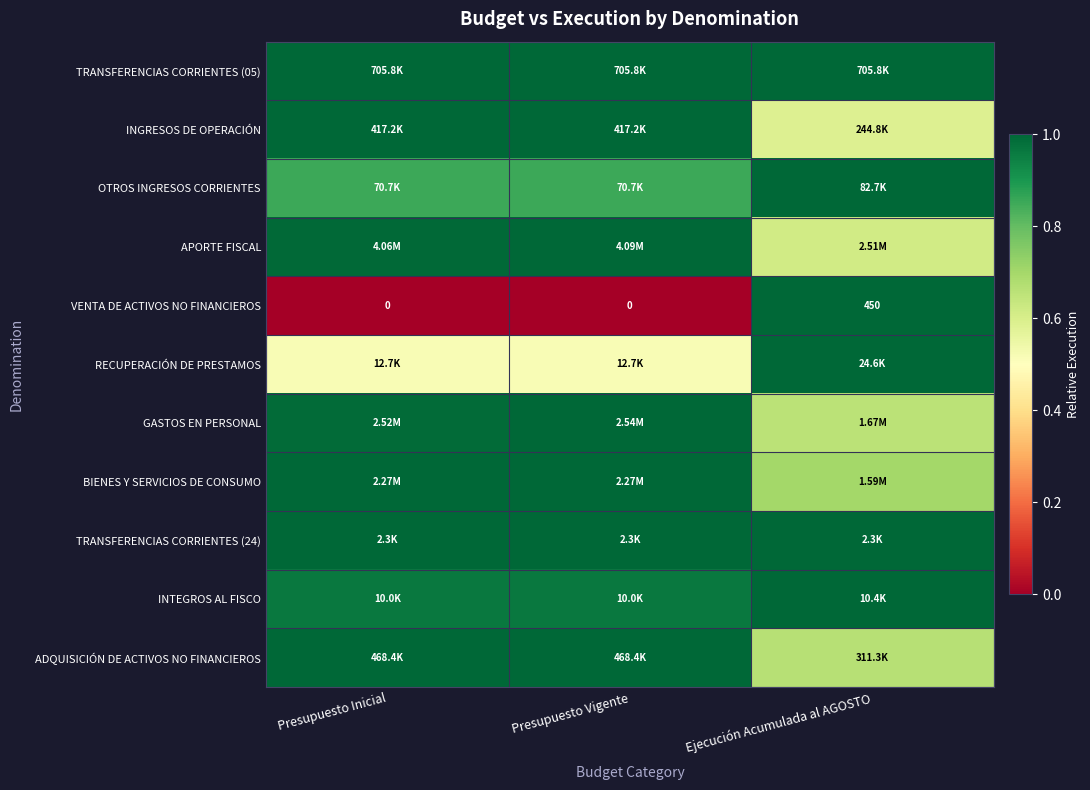

How many positive values does the VENTA DE ACTIVOS NO FINANCIEROS series have?

1